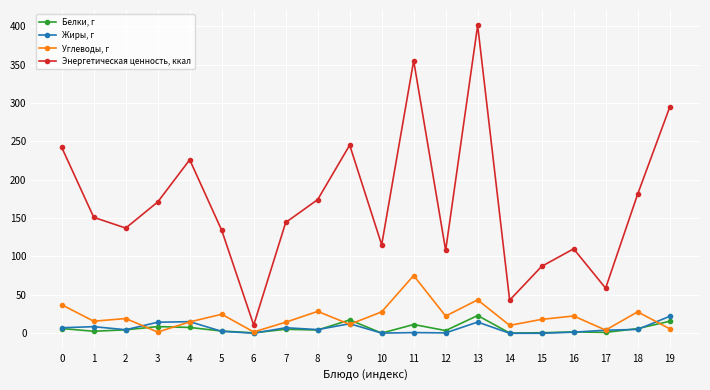

What is the total value across all series at 13?

482.2